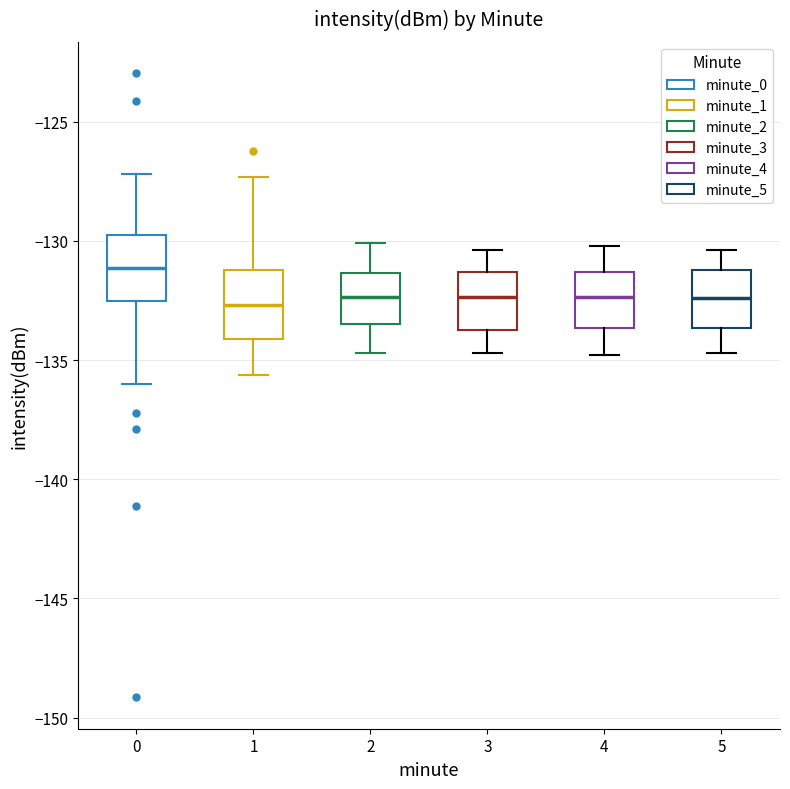

Reading left to right, read every box against the y-axis: the position of its median line, the range the box covers, and the ends of its whiskers. The values are not printed on the chart, so give them approximately, as read against the axis.

0: median -131.0, box -132.5 to -130.0, whiskers -136.0 to -127.0
1: median -132.5, box -134.0 to -131.0, whiskers -135.5 to -127.5
2: median -132.5, box -133.5 to -131.5, whiskers -134.5 to -130.0
3: median -132.5, box -133.5 to -131.5, whiskers -134.5 to -130.5
4: median -132.5, box -133.5 to -131.5, whiskers -135.0 to -130.0
5: median -132.5, box -133.5 to -131.0, whiskers -134.5 to -130.5